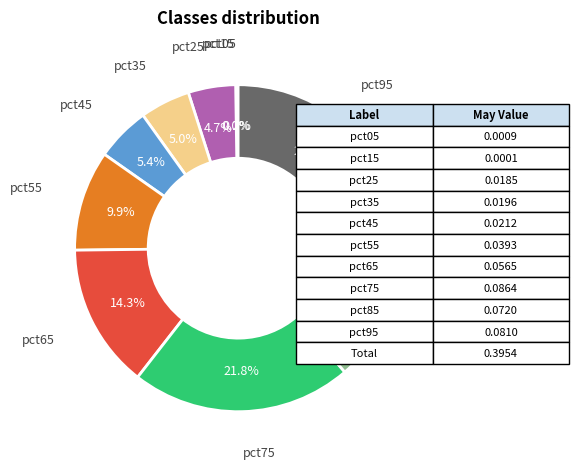

What portion of the pie excludes pct45?

94.6%